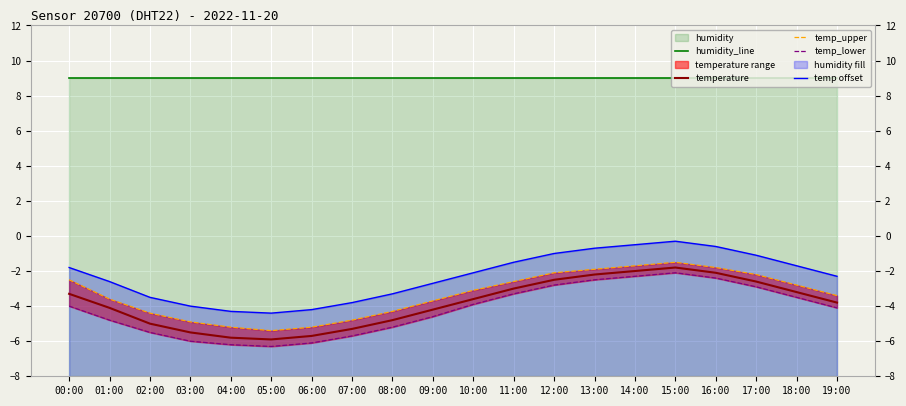

Rank the series at 16:00 from lowest to highest value.

temp_lower, temperature, temp_upper, temp offset, humidity_line